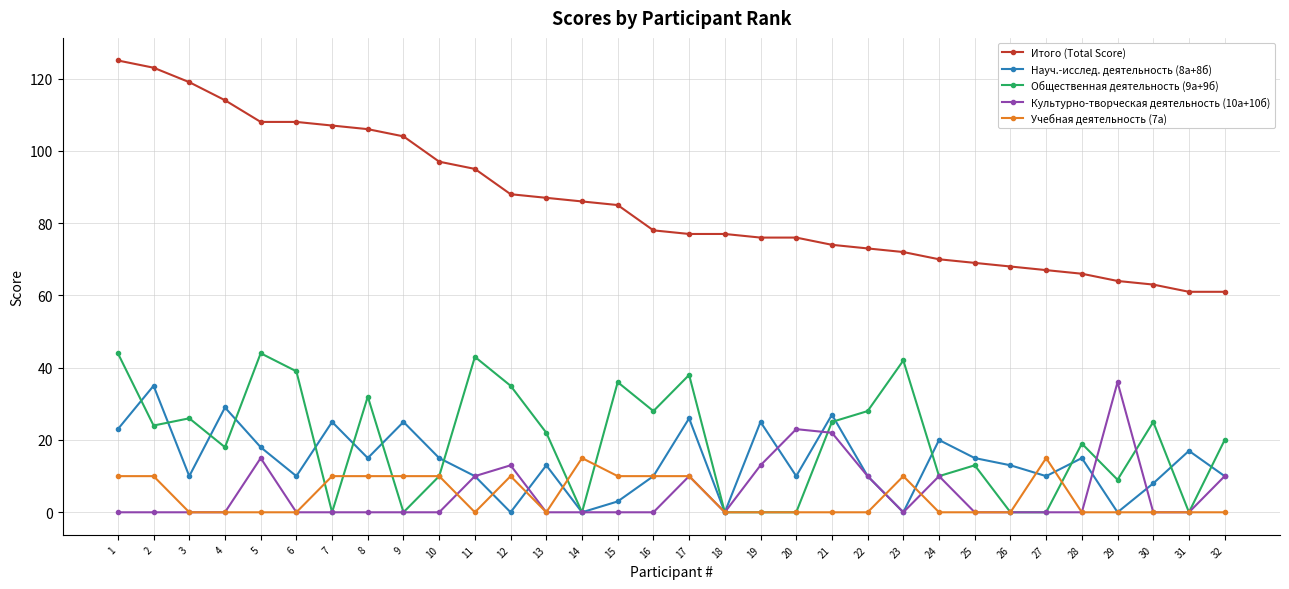

True or false: Науч.-исслед. деятельность (8а+8б) has more than 2 points higher than both neighbors.

True